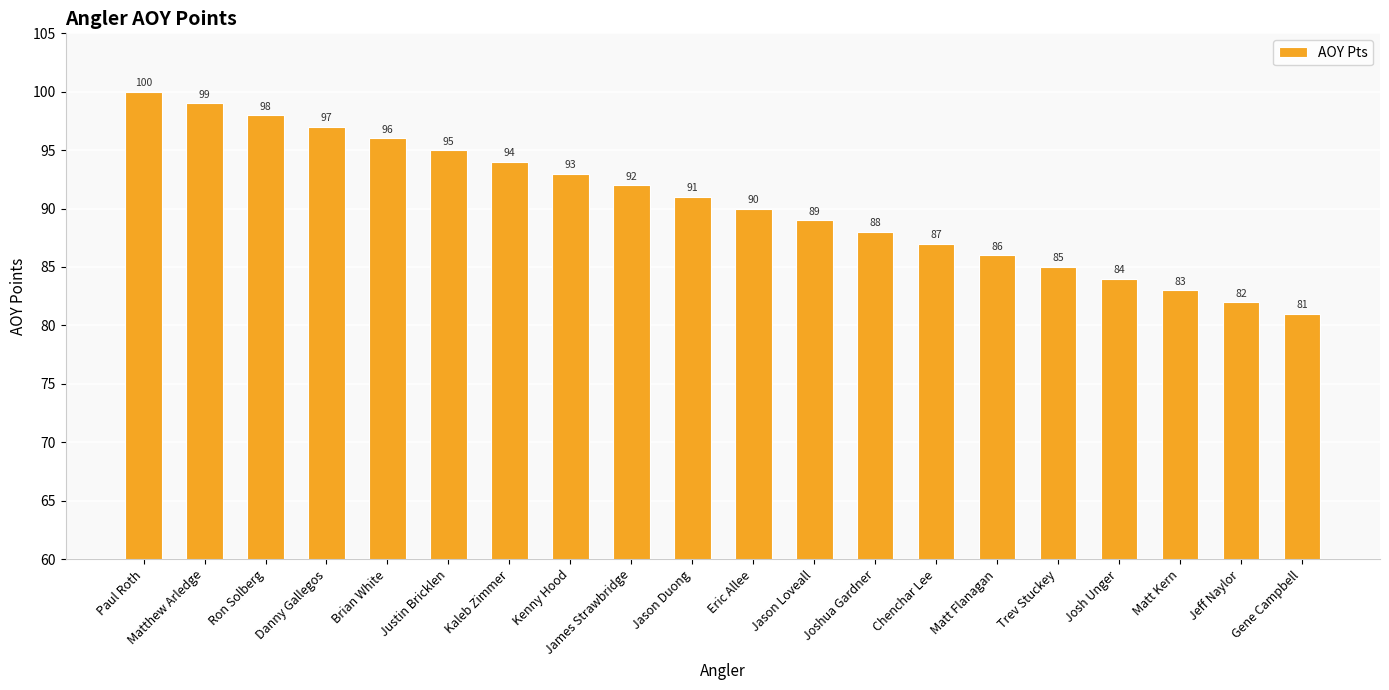

What value does the data have at Josh Unger, to the nearest 10?

80